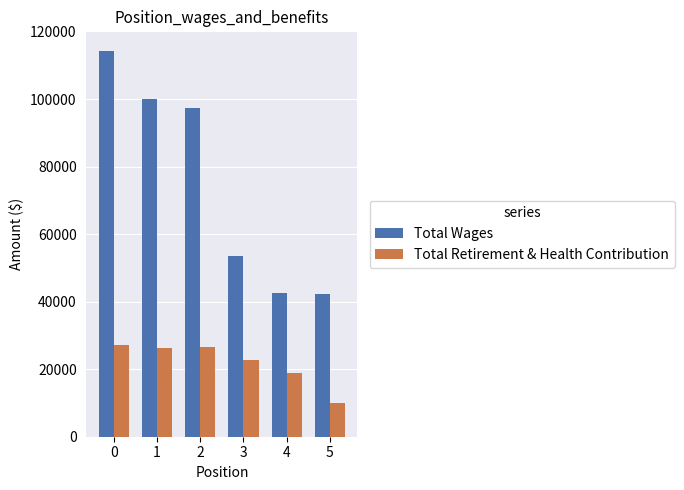

What is the difference between the highest and lowest values at 2?

70913